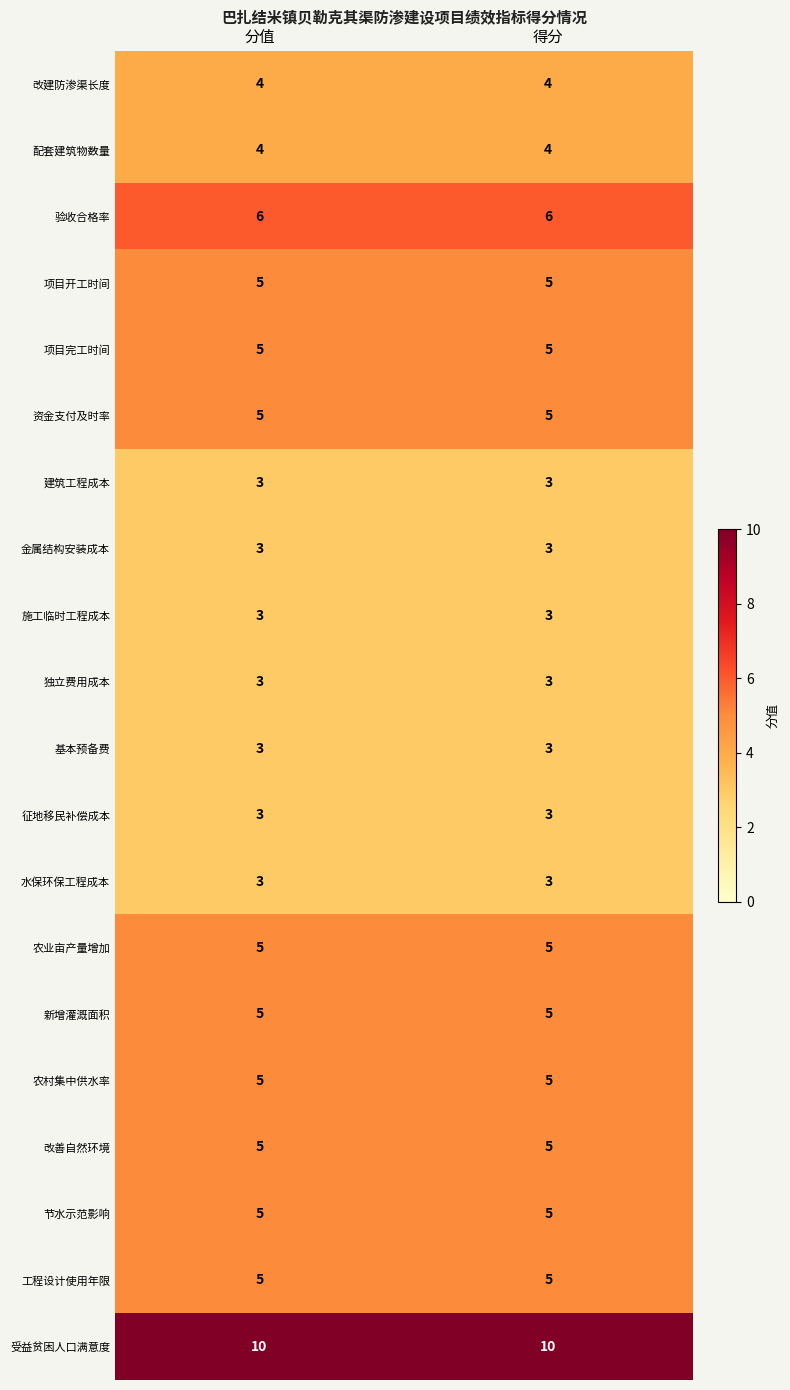

What is the minimum value shown in the chart?

3